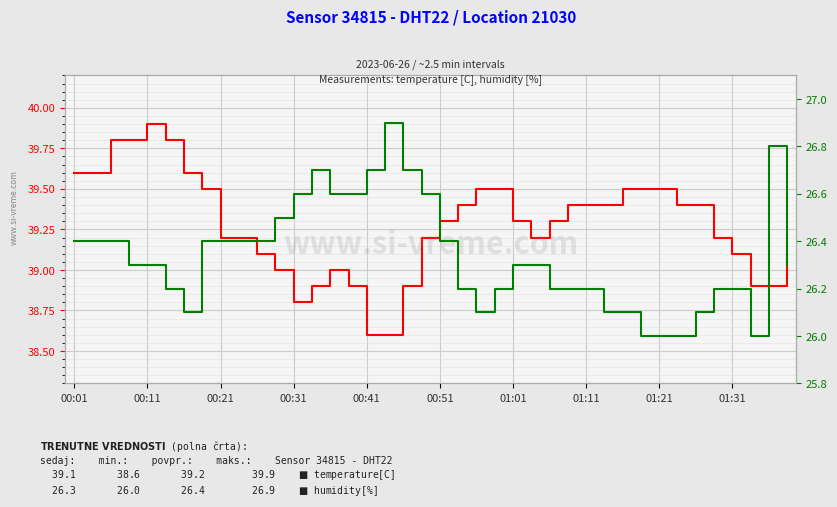

True or false: temperature[C] and humidity[%] cross at least once.

False